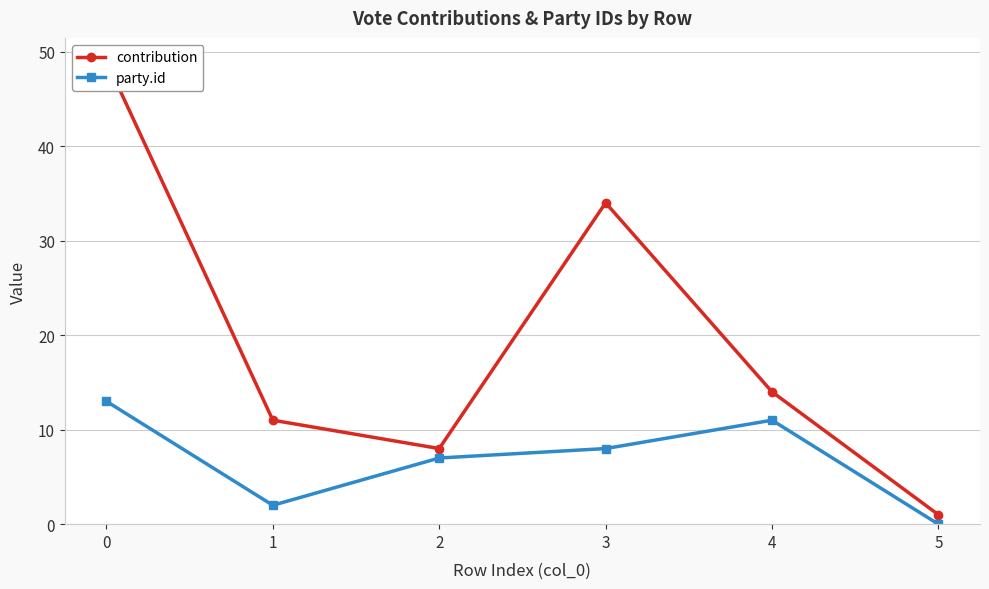

True or false: party.id and contribution intersect in this chart.

False